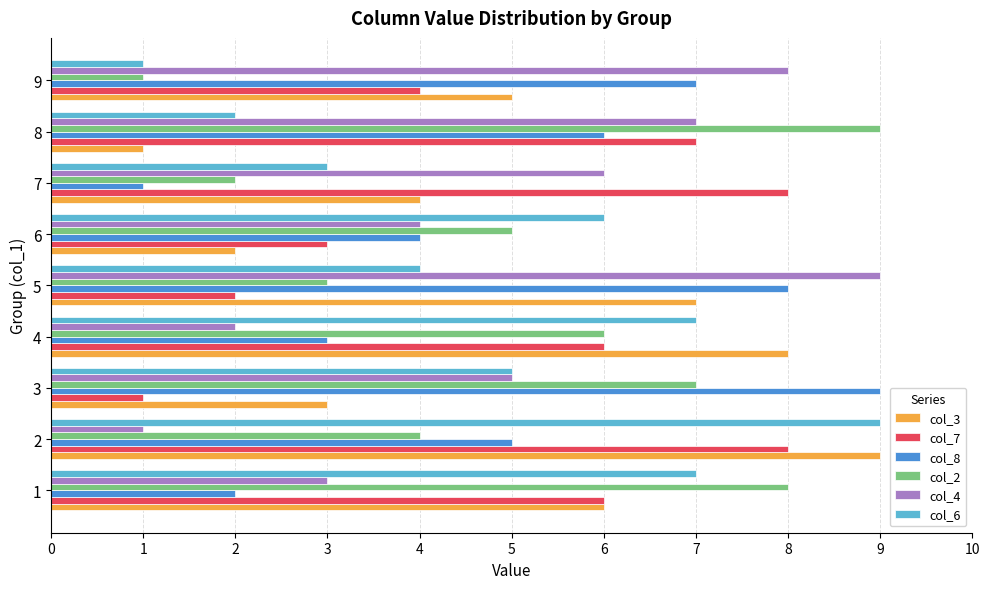

Rank the categories by col_4 value from highest to lowest.

5, 9, 8, 7, 3, 6, 1, 4, 2